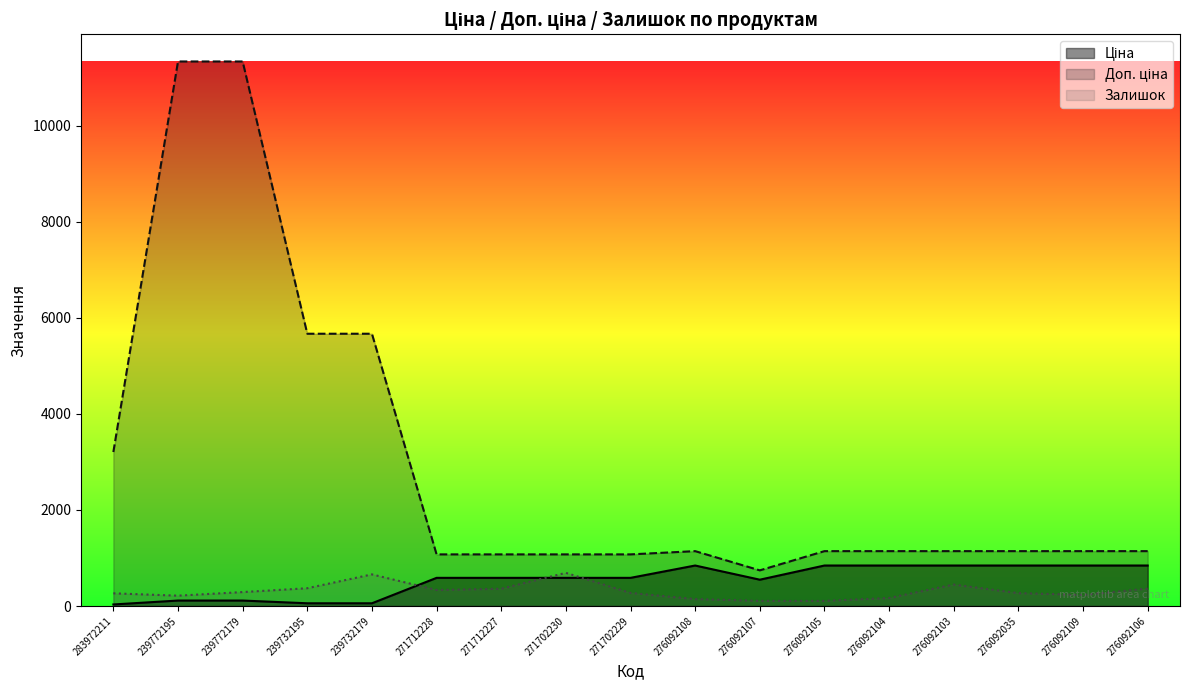

What is the spread (max minus min) of values at 276092108?

998.1